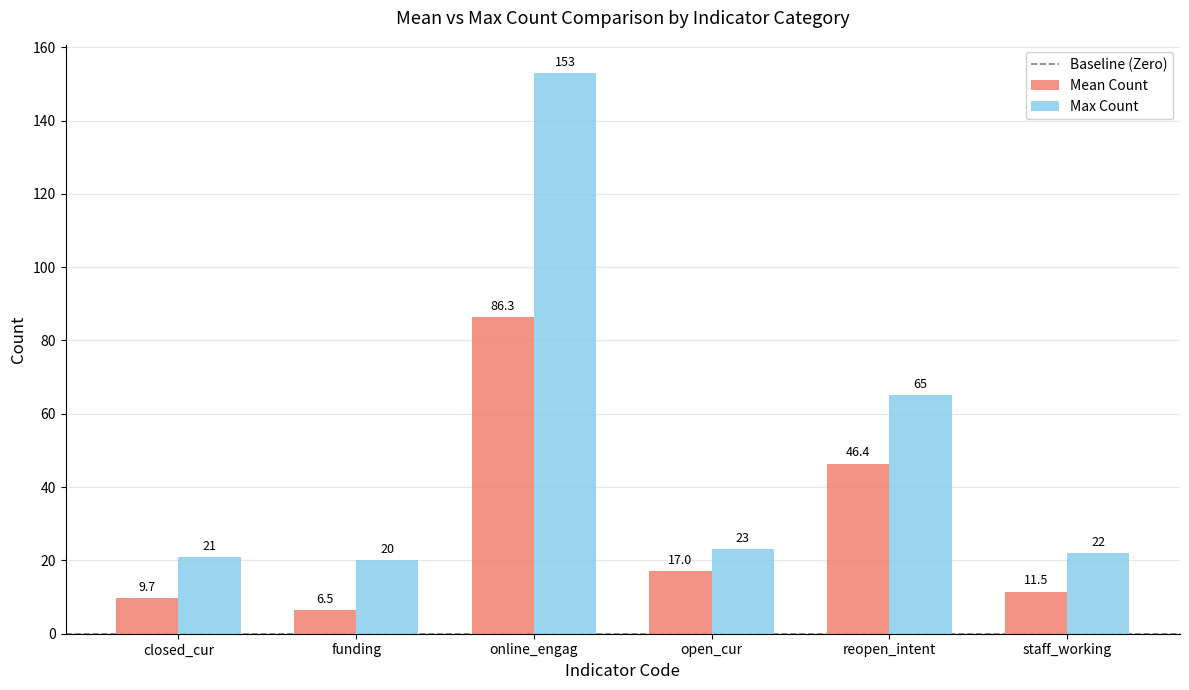

How many bars are there in each group?

2